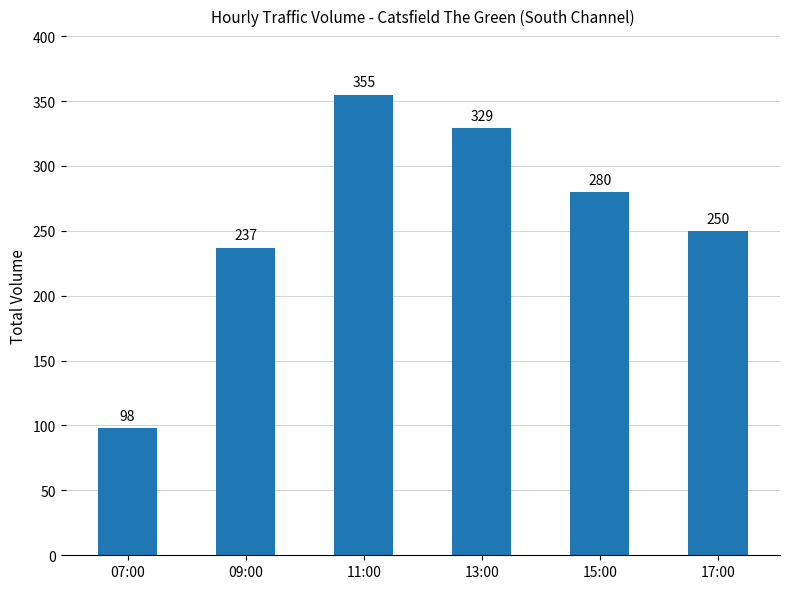

What is the ratio of the value at 09:00 to the value at 15:00?

0.8